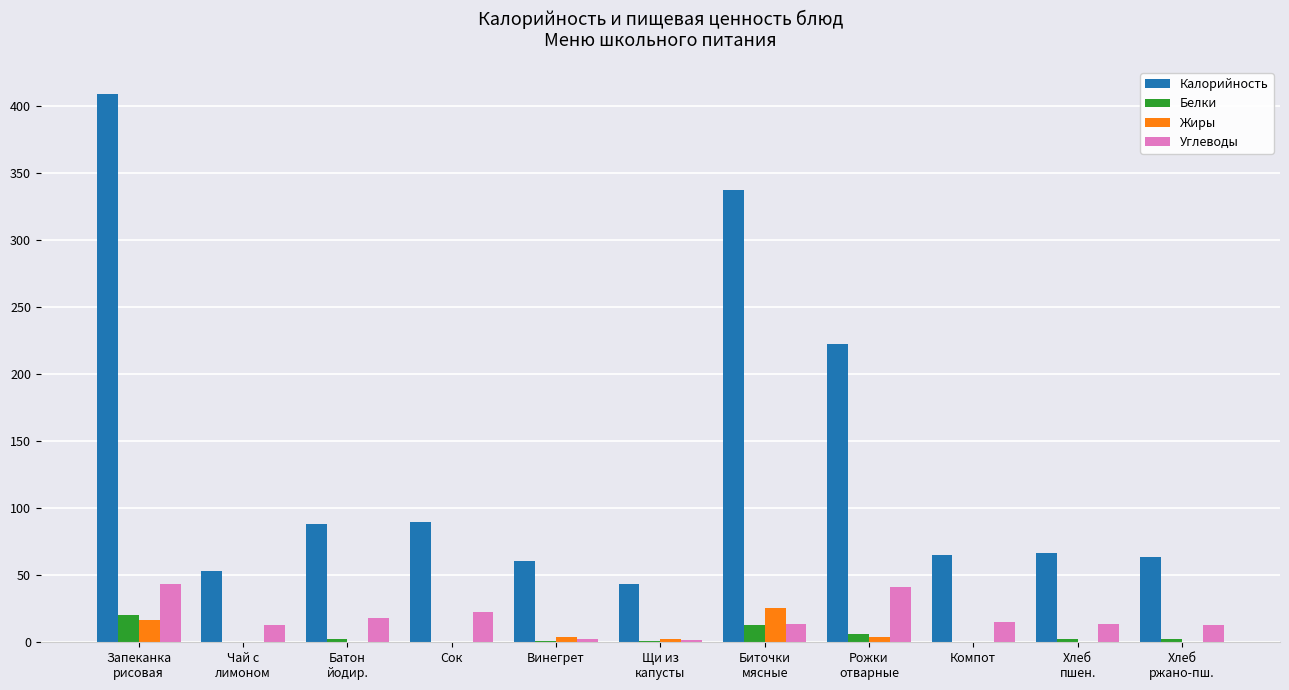

What is the spread (max minus min) of values at Батон
йодир.?

87.6